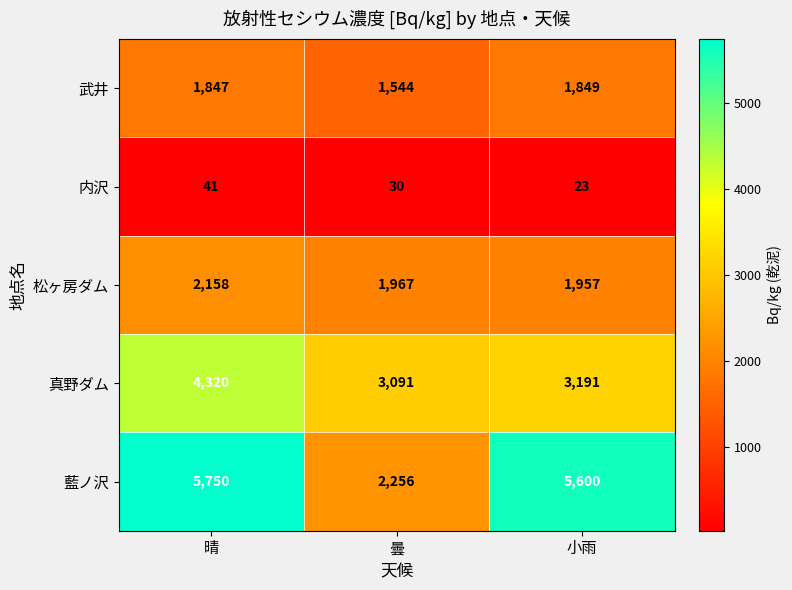

Rank the series at 小雨 from lowest to highest value.

内沢, 武井, 松ヶ房ダム, 真野ダム, 藍ノ沢